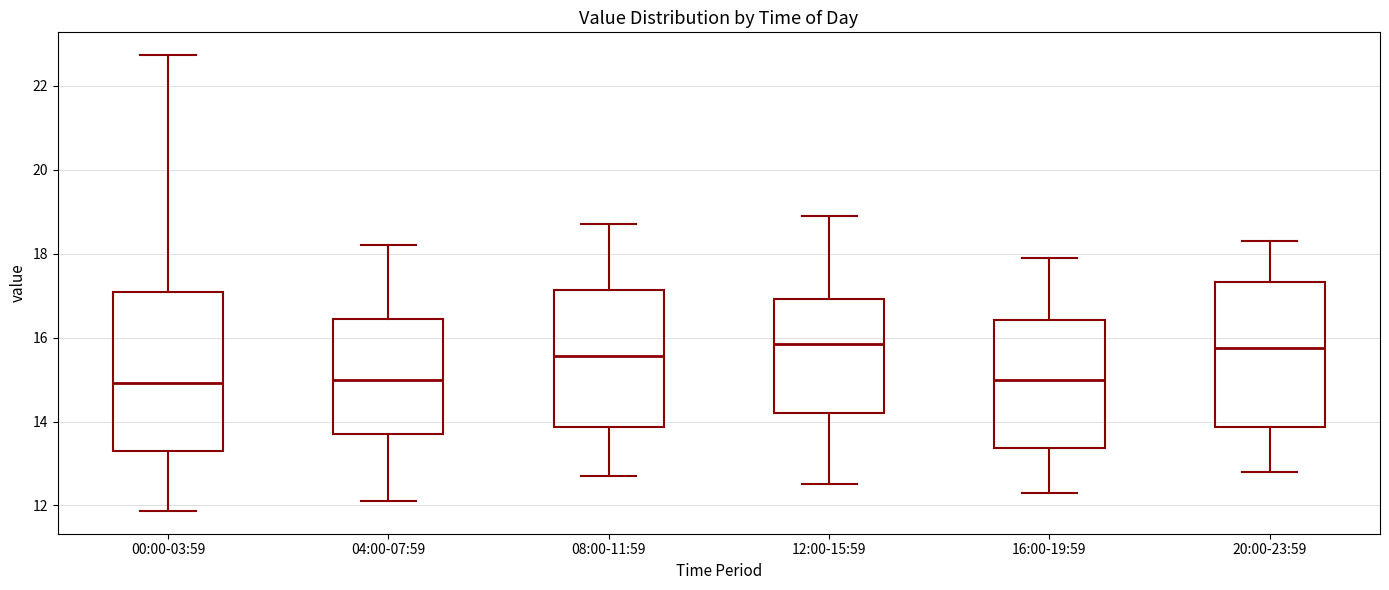

Where is the upper edge of the box for 16:00-19:59 on the y-axis? The values are not printed on the chart, so give them approximately, as read against the axis.

16.4